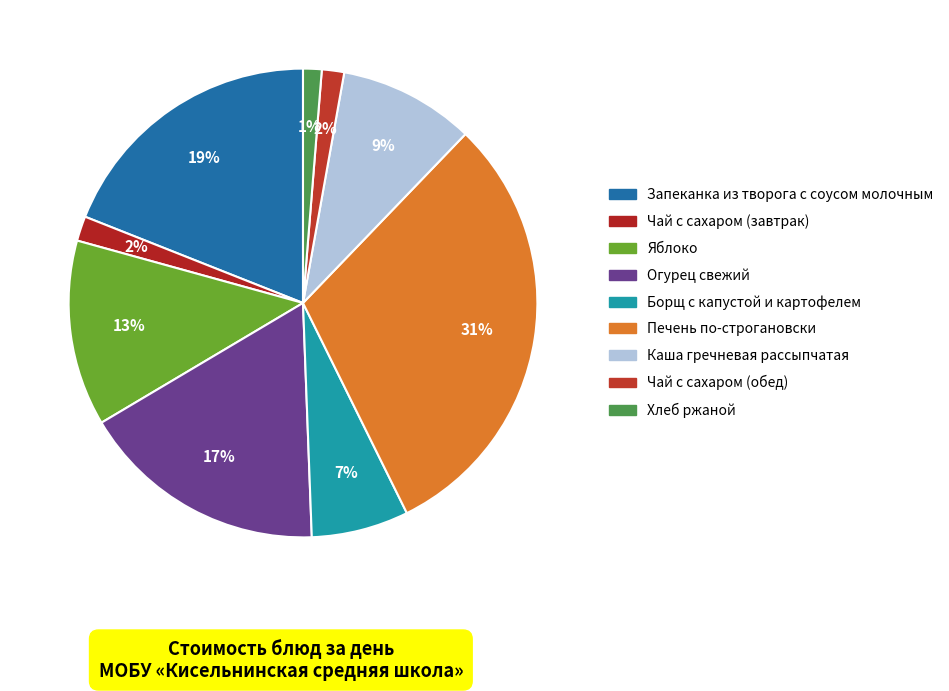

Approximately how many times larger is the value at Чай с сахаром (обед) compared to Борщ с капустой и картофелем?

0.2